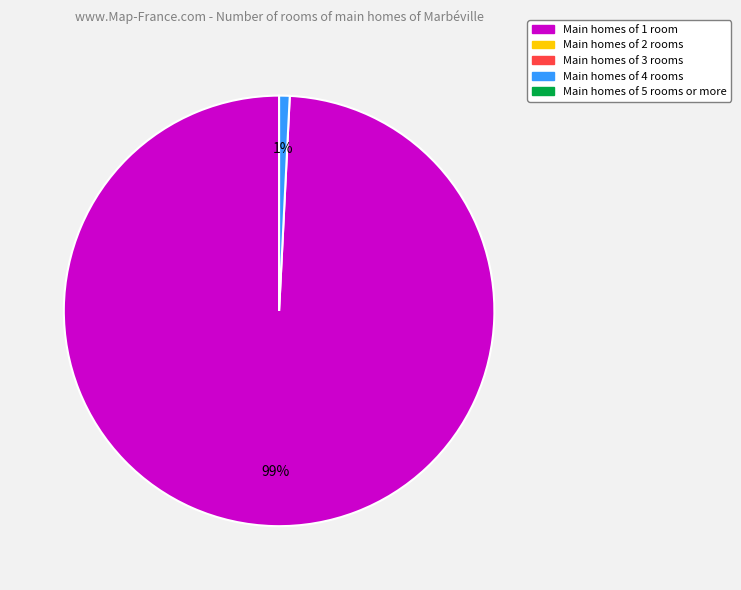

Does any single category account for the majority?

Yes